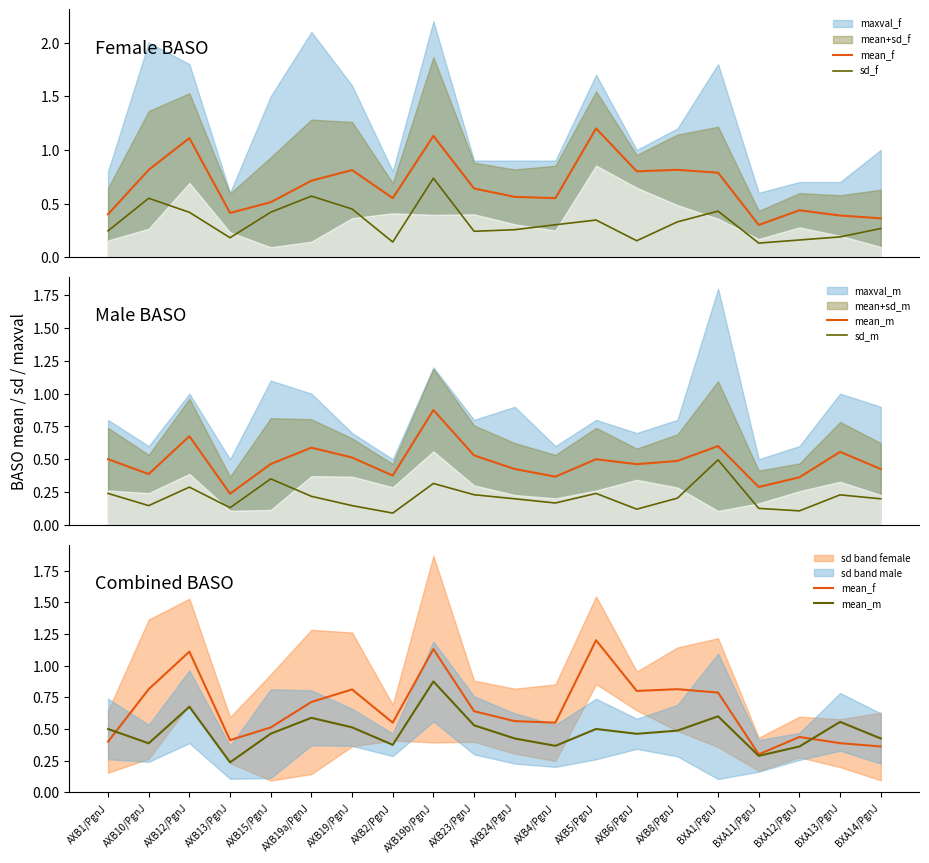

Where is the first local maximum for sd_m?

AXB12/PgnJ